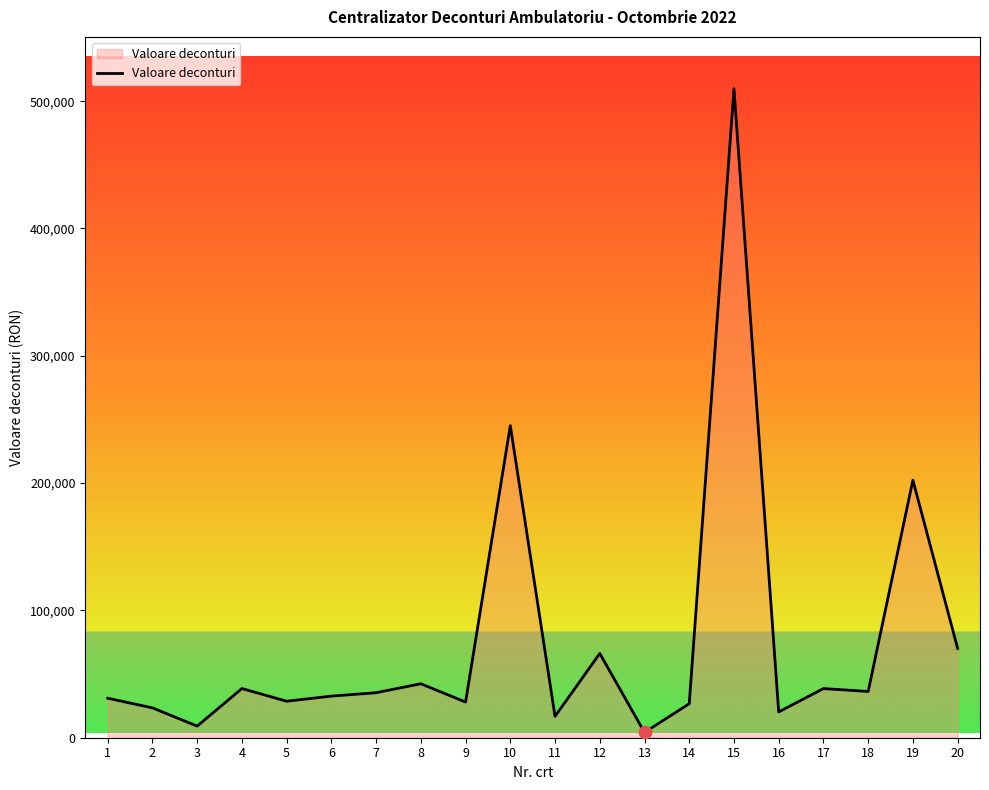

What is the change in value from 11 to 20?

+53378.0